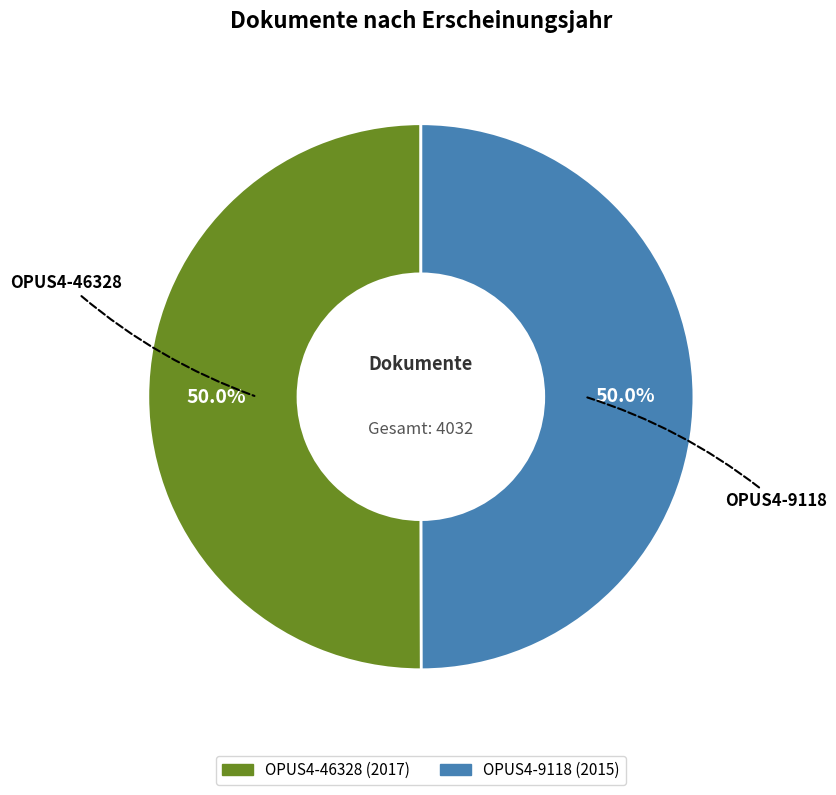

What percentage is NOT represented by OPUS4-9118?

50.0%